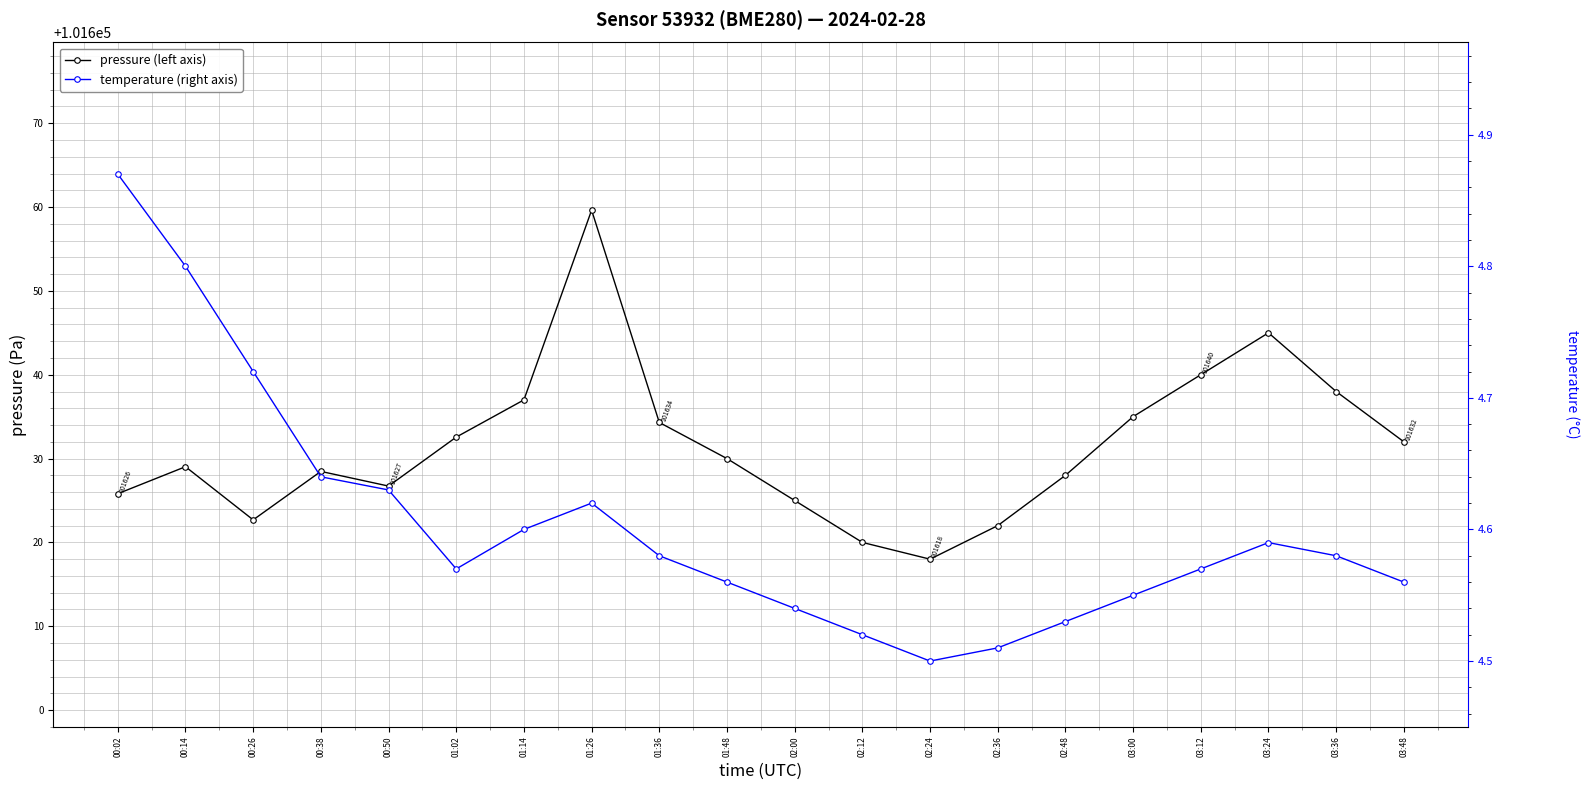

Rank the series by their average value, from lowest to highest.

temperature (right axis), pressure (left axis)